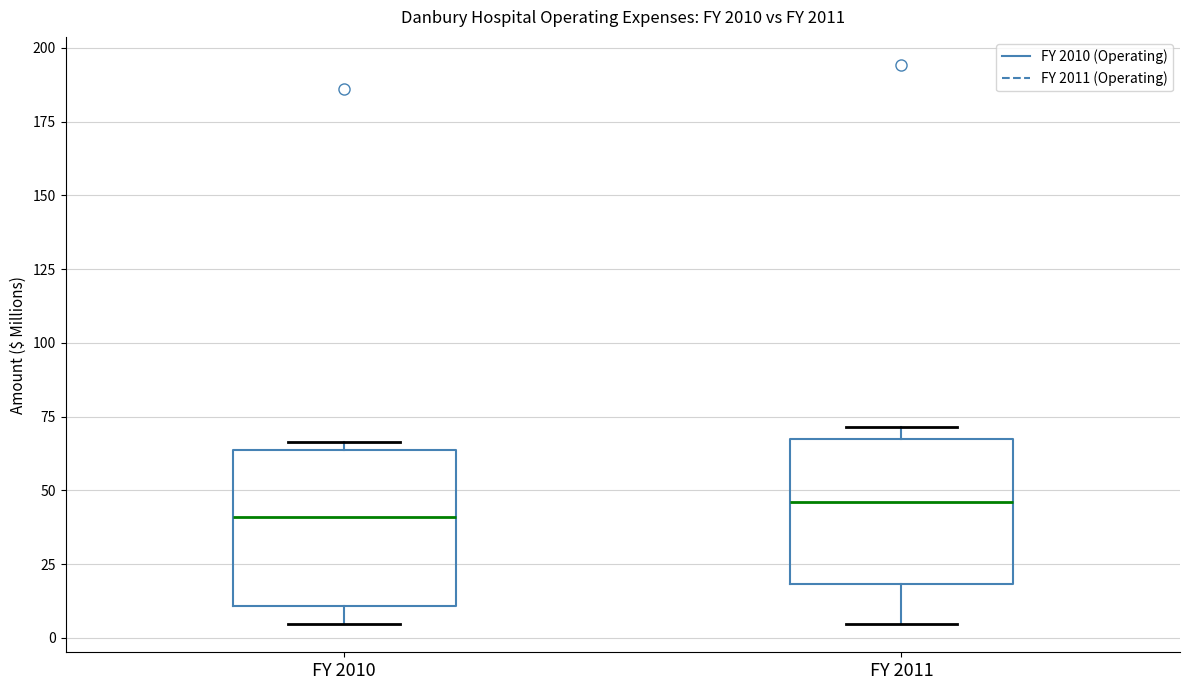

Where does the lower whisker of the box for FY 2010 end on the y-axis? The values are not printed on the chart, so give them approximately, as read against the axis.

5